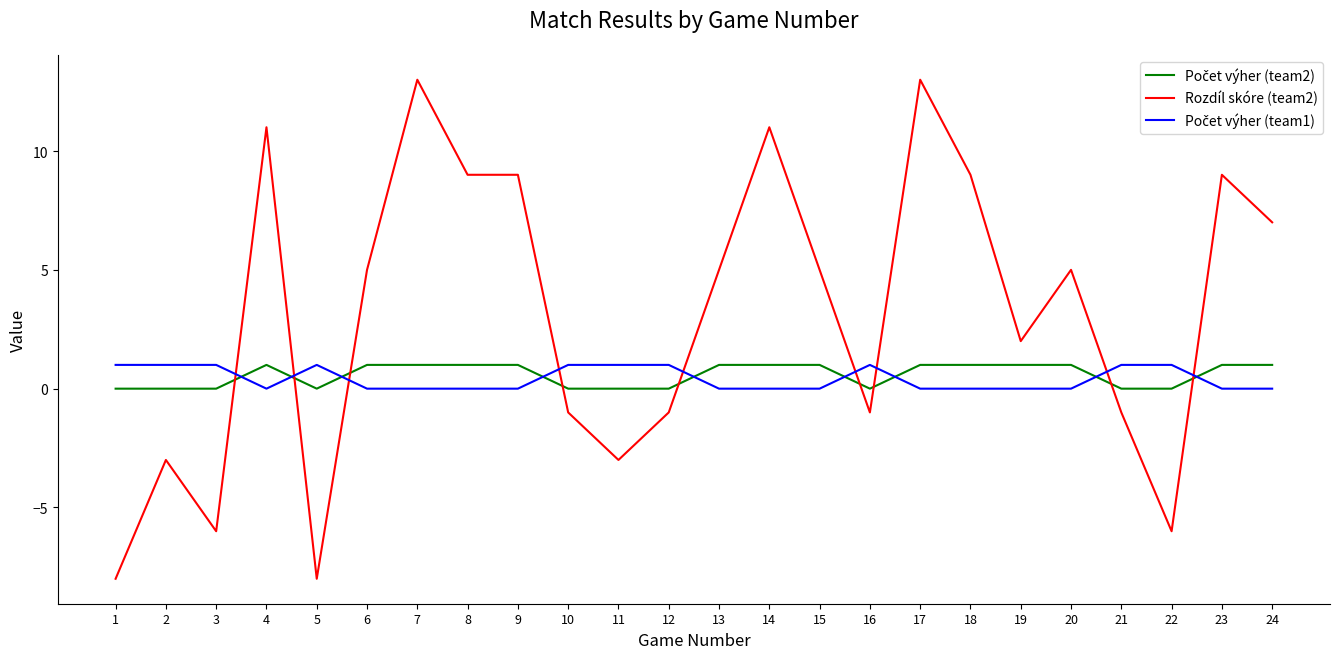

The value of Rozdíl skóre (team2) at 10 is -1. True or false?

True